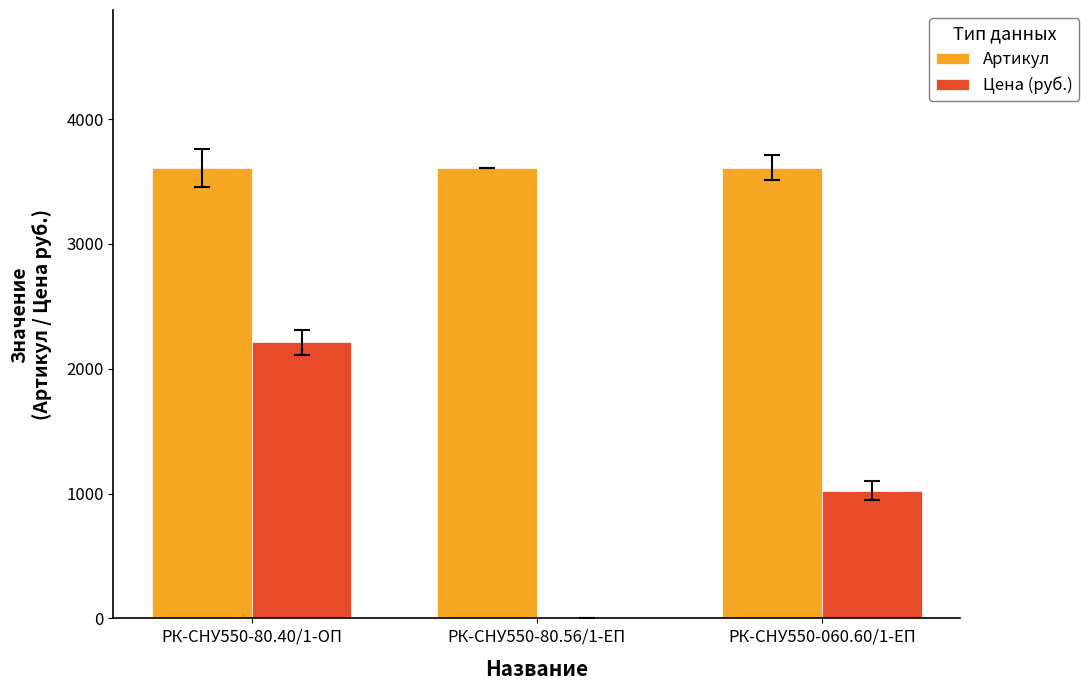

Where is Цена (руб.) nearest to the value 1106?

РК-СНУ550-060.60/1-ЕП